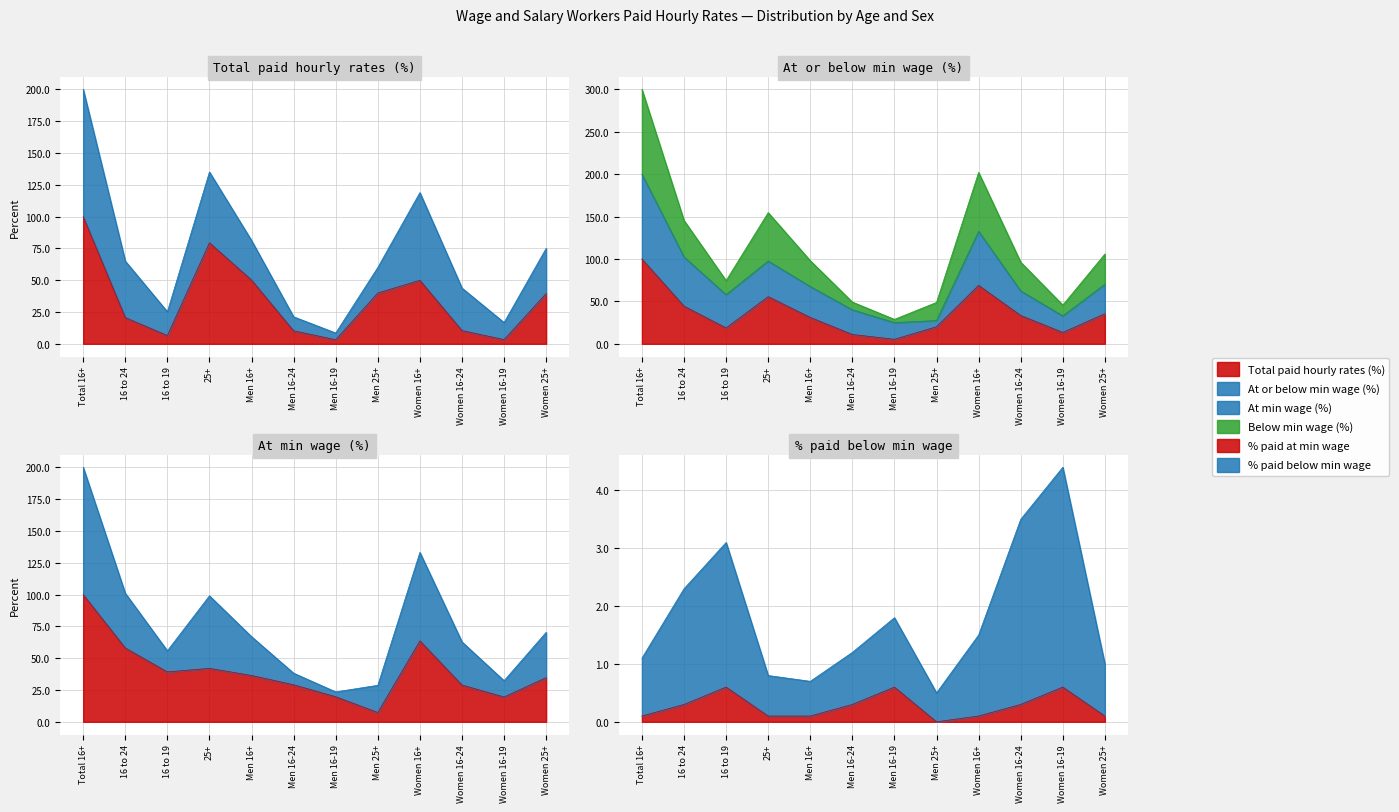

Between 16 to 24 and 25+, which is larger?

25+